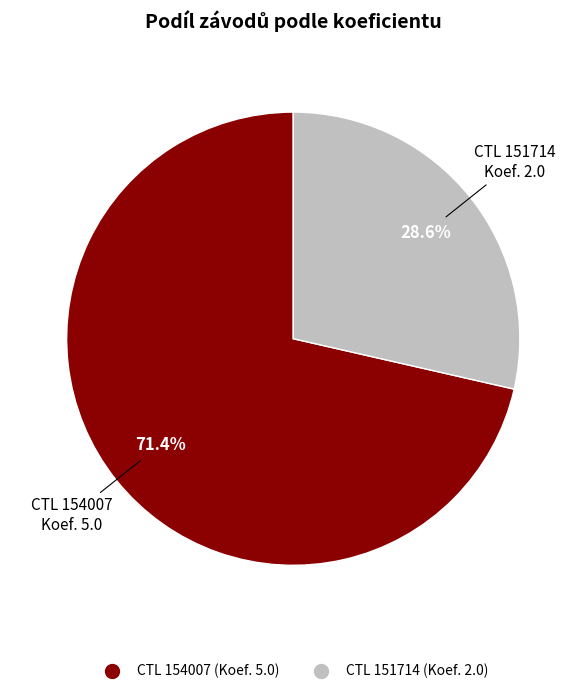

Is there any slice that represents more than half of the pie?

Yes